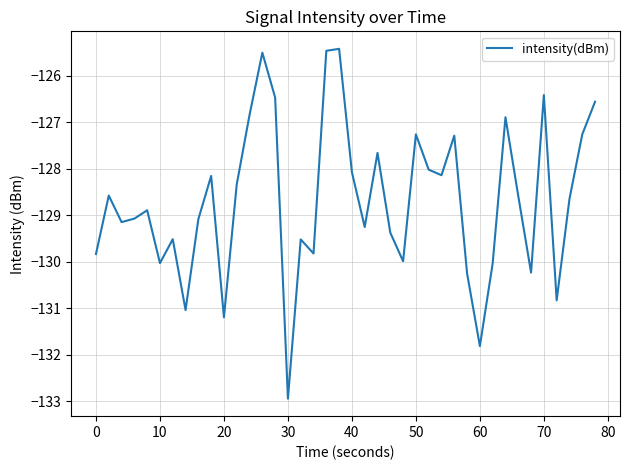

What is the average value?

-128.7